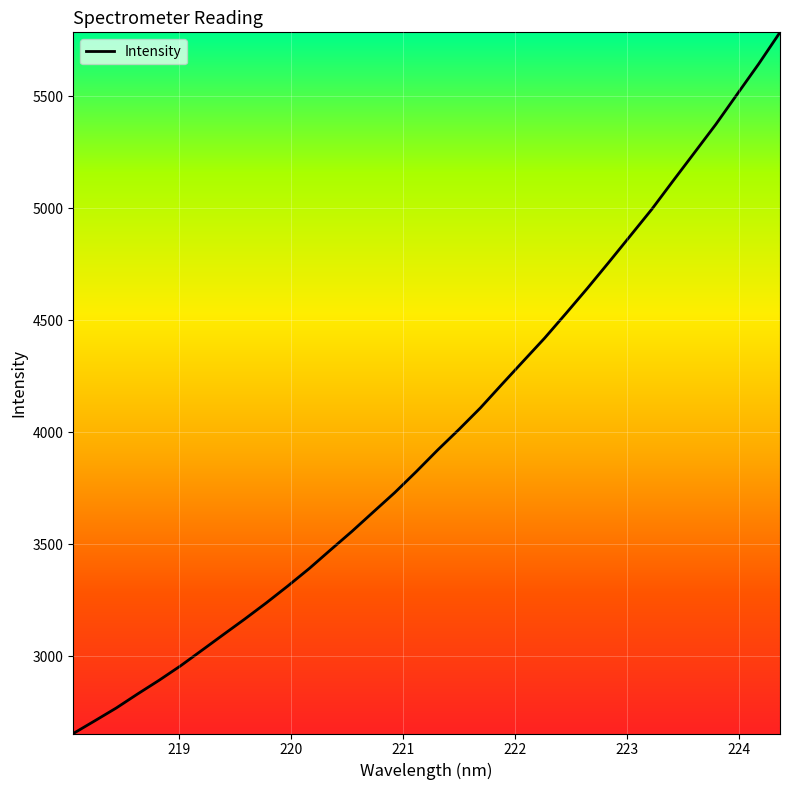

What is the difference between the maximum and minimum values?

3131.2